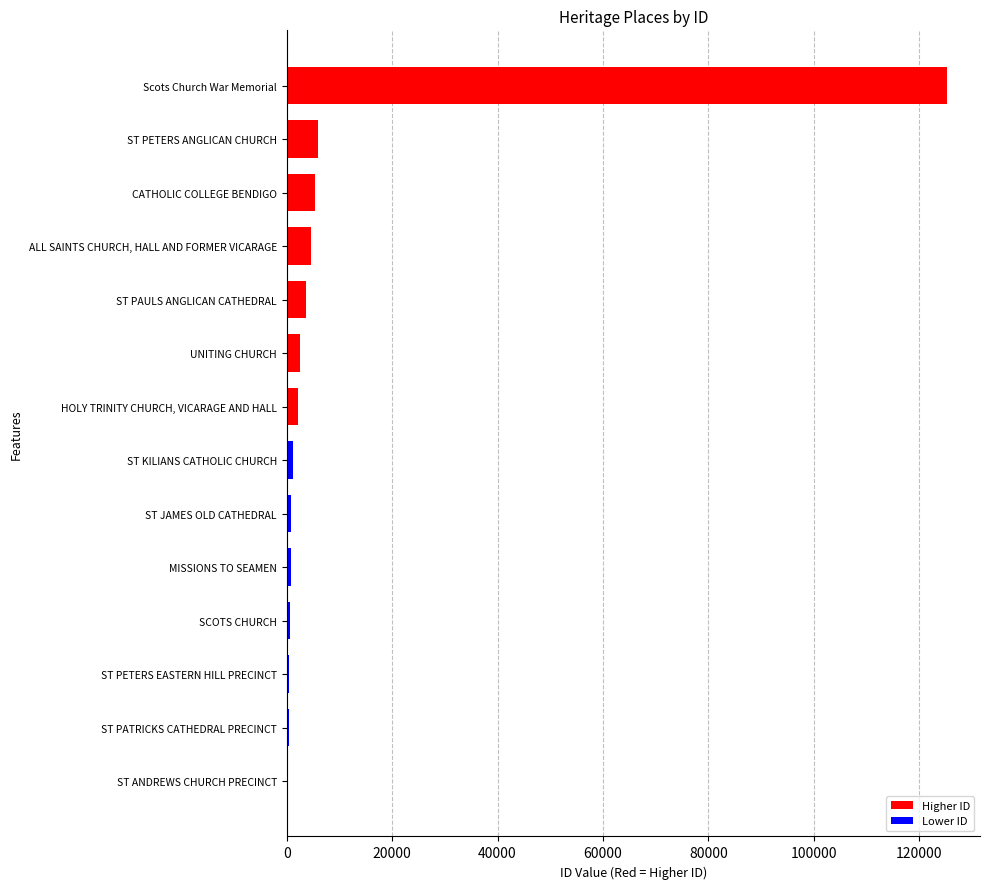

The chart shows a value of 5467 at CATHOLIC COLLEGE BENDIGO. True or false?

True